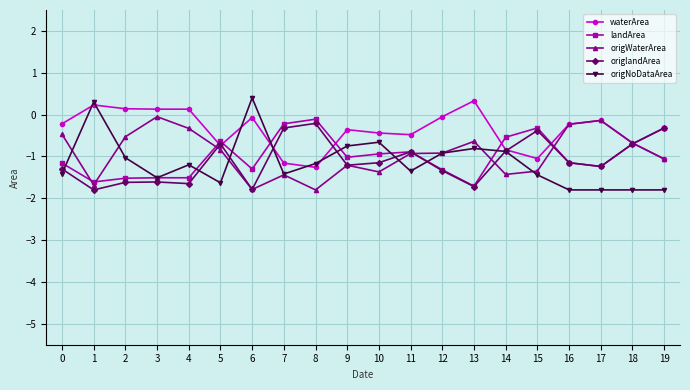

Which category has the highest value in the origNoDataArea series?

6